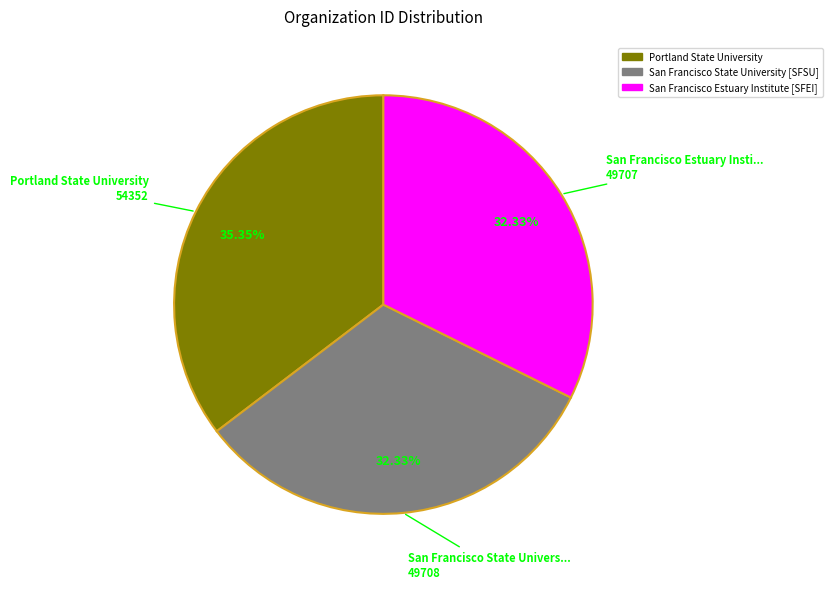

Is there a majority slice in this chart?

No